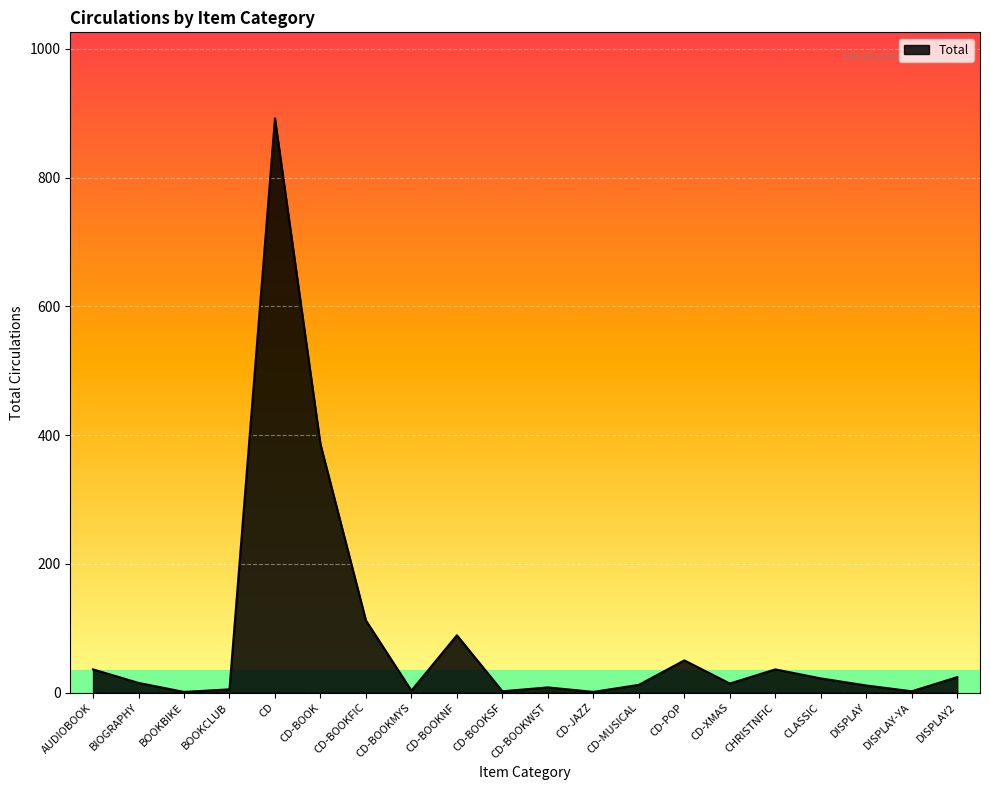

Which category has the highest value across all series?

CD